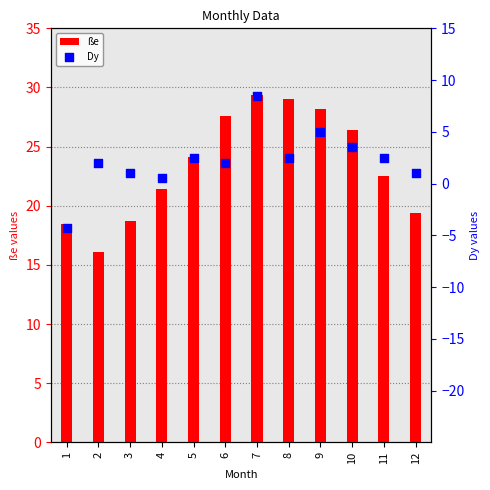

At how many categories does at least one series exceed 0?

12